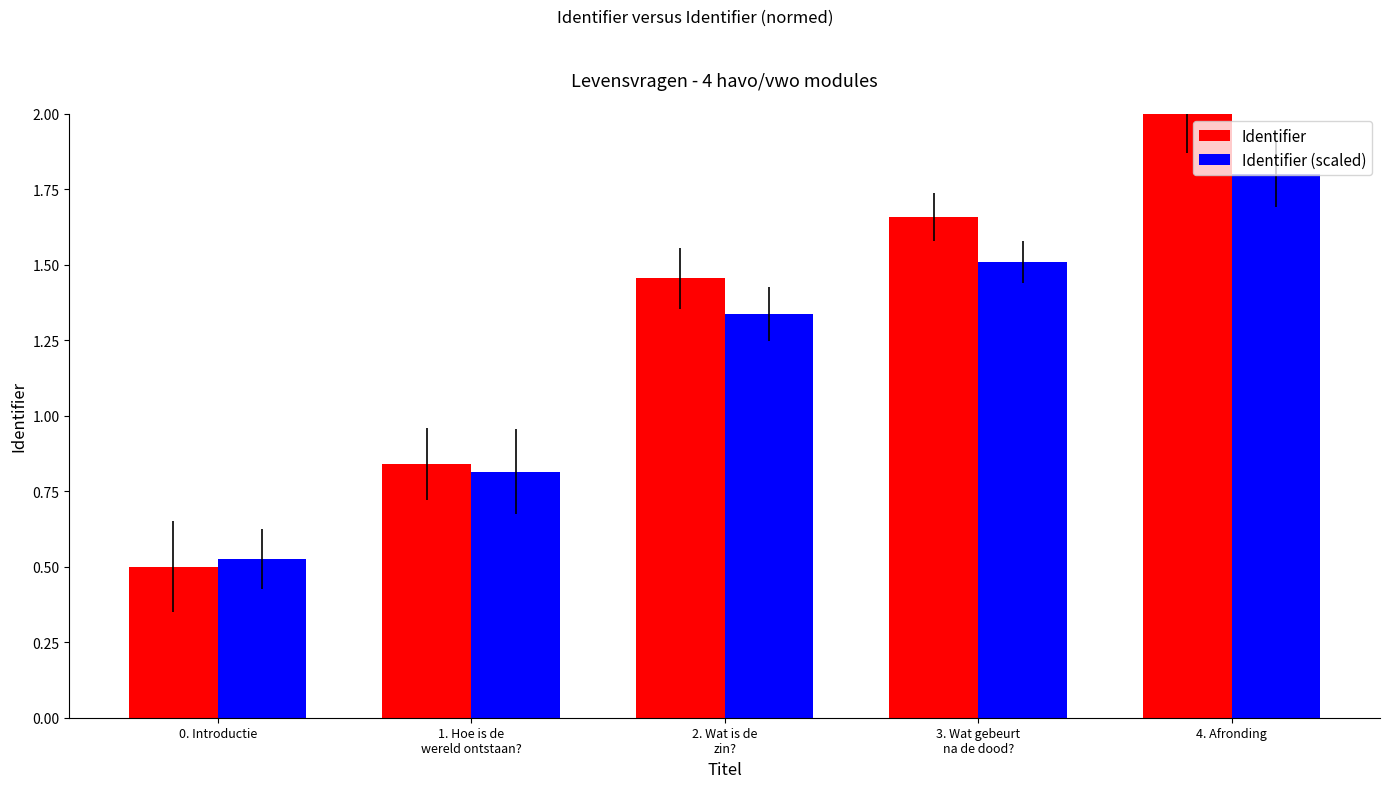

The Identifier series shows 0.5 at 2. Wat is de
zin?. True or false?

False